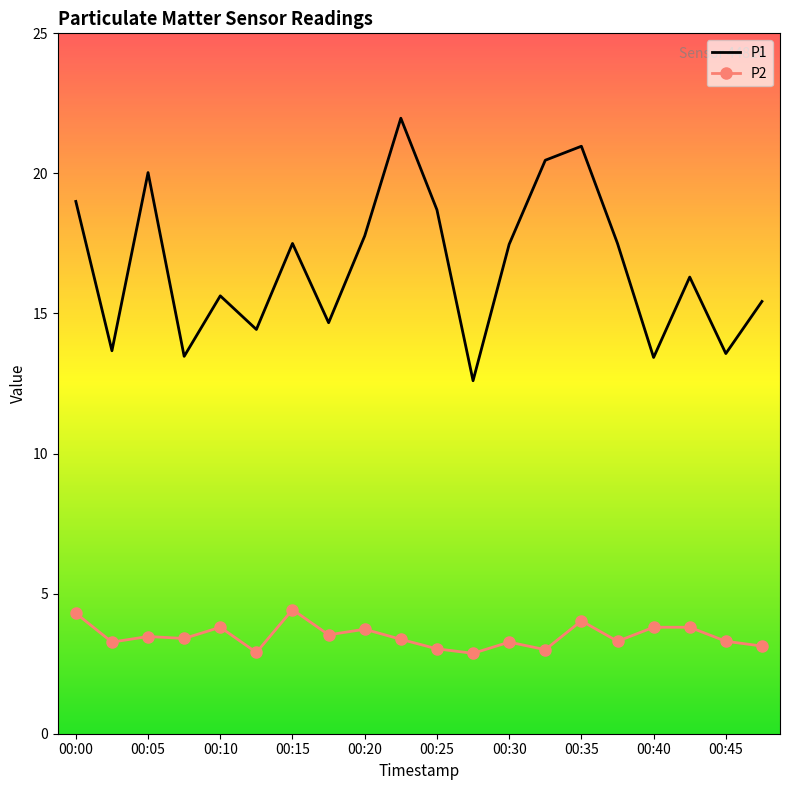

What is the greatest value displayed?

22.0